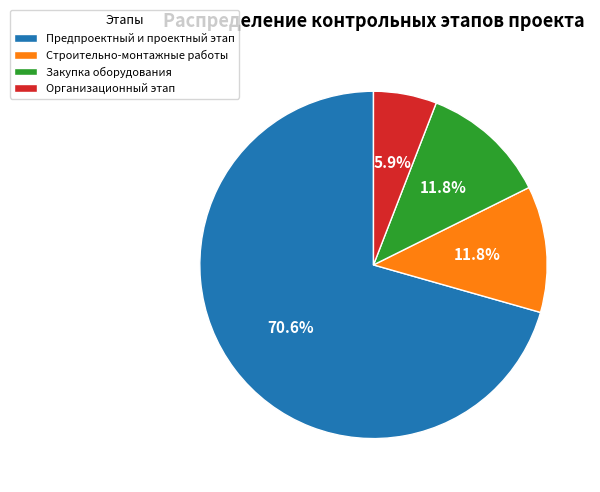

Does any single category account for the majority?

Yes